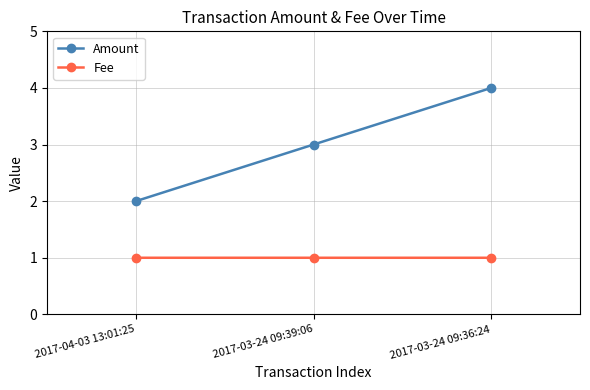

Does the chart display data point markers on the line(s)?

Yes